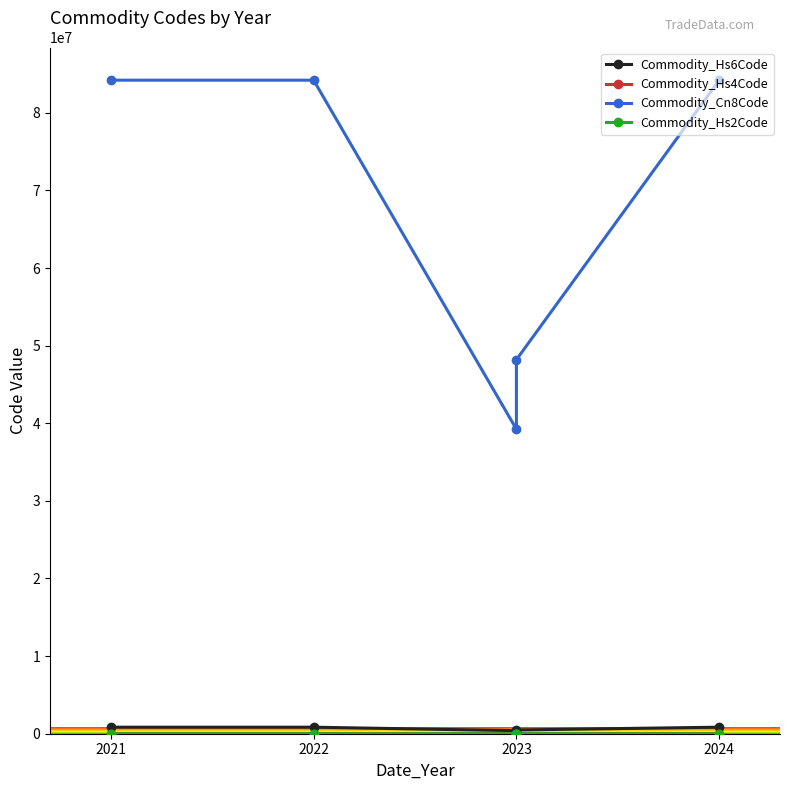

At which label is Commodity_Hs6Code closest to 617159?

2023